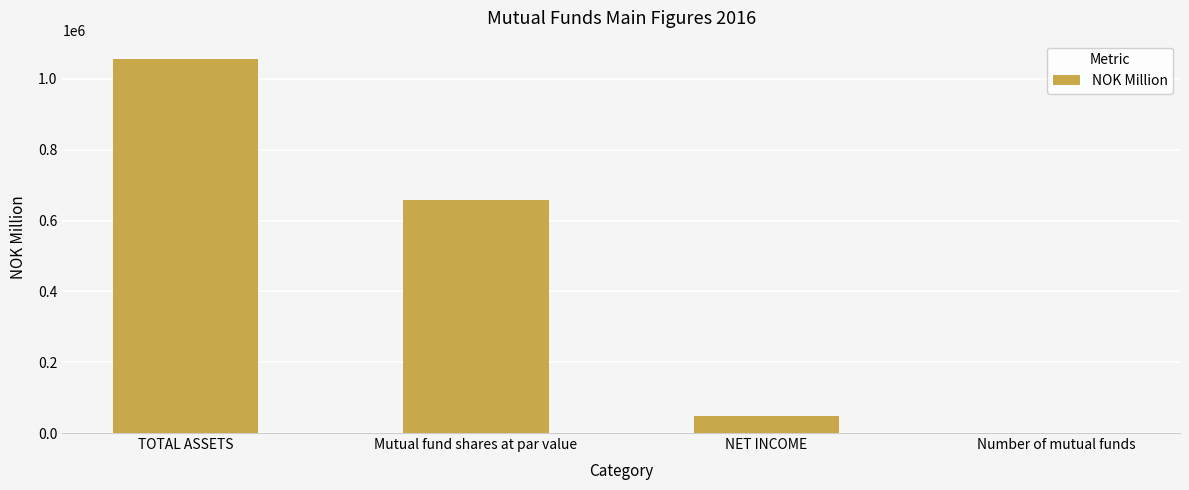

Between NET INCOME and Number of mutual funds, which is larger?

NET INCOME